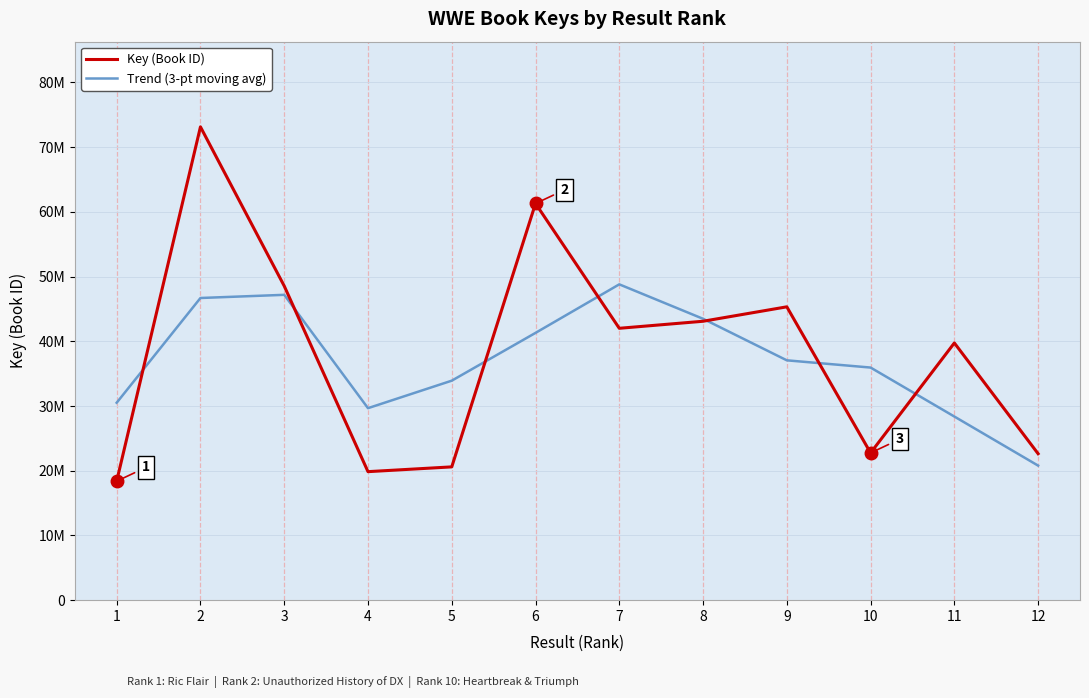

Does the chart have visible grid lines?

Yes